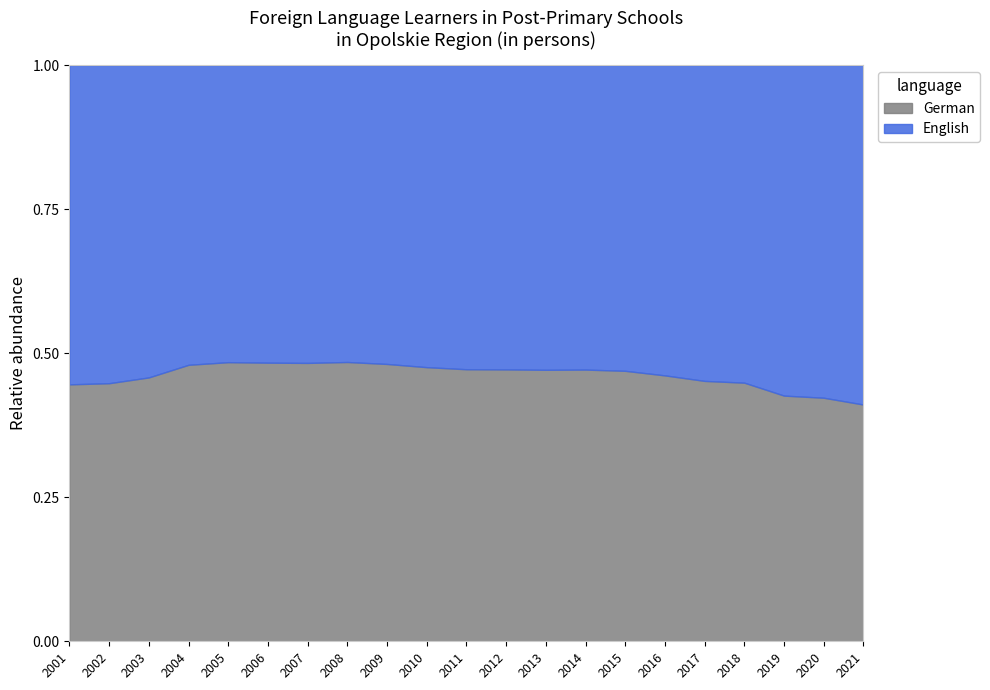

Reading left to right, transcribe all the data shown in this chart.

English: 2001=29776	2002=33810	2003=36883	2004=38782	2005=37893	2006=37194	2007=37879	2008=35716	2009=32893	2010=31255	2011=29480	2012=27777	2013=26914	2014=26358	2015=26080	2016=25538	2017=24645	2018=24597	2019=35576	2020=34945	2021=36612
German: 2001=23962	2002=27428	2003=31161	2004=35775	2005=35598	2006=34824	2007=35403	2008=33595	2009=30521	2010=28362	2011=26367	2012=24815	2013=23978	2014=23519	2015=23071	2016=21883	2017=20318	2018=20028	2019=26443	2020=25584	2021=25534